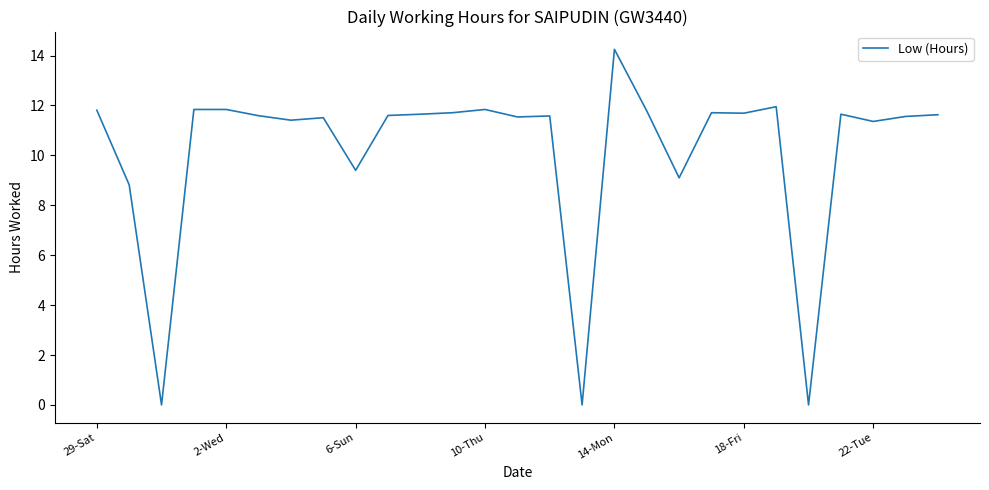

How many lines are shown in the chart?

1